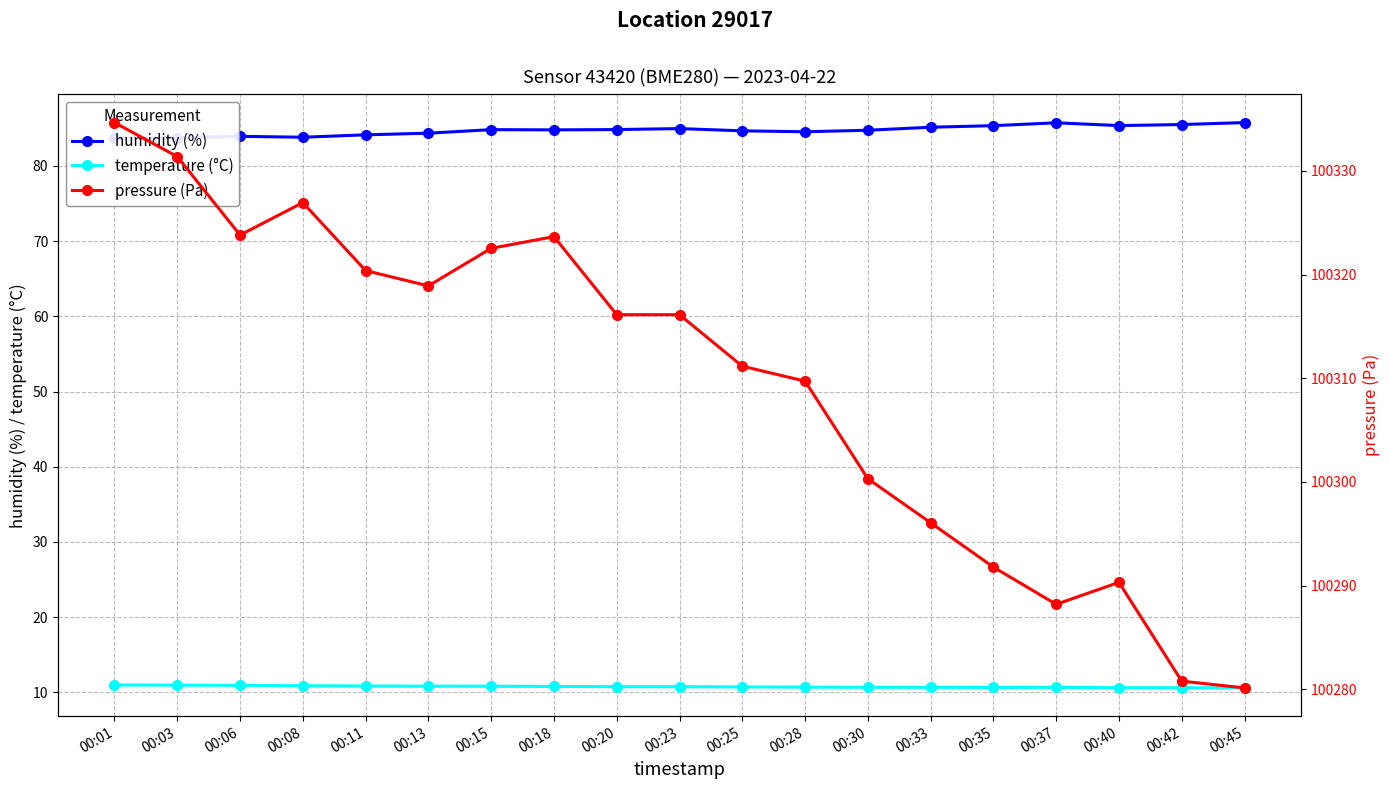

What is the difference between the maximum and second lowest values in the pressure (Pa) series?

53.9